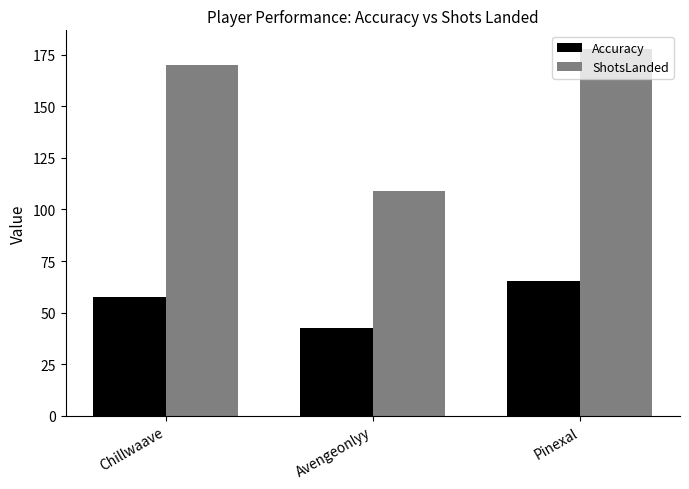

Is the value of ShotsLanded at Chillwaave greater than the value of Accuracy at Chillwaave?

Yes